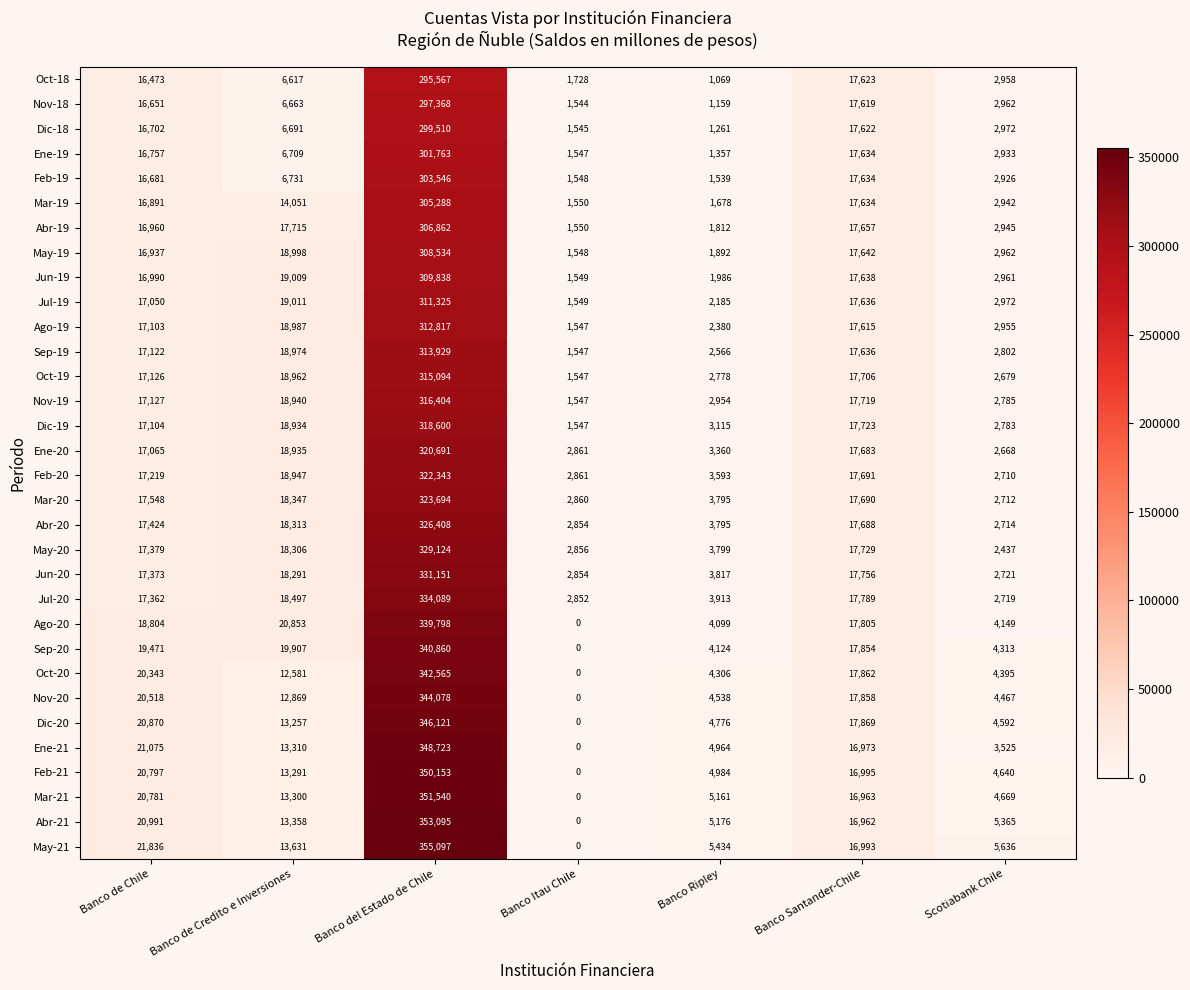

What is the greatest value displayed?

355097